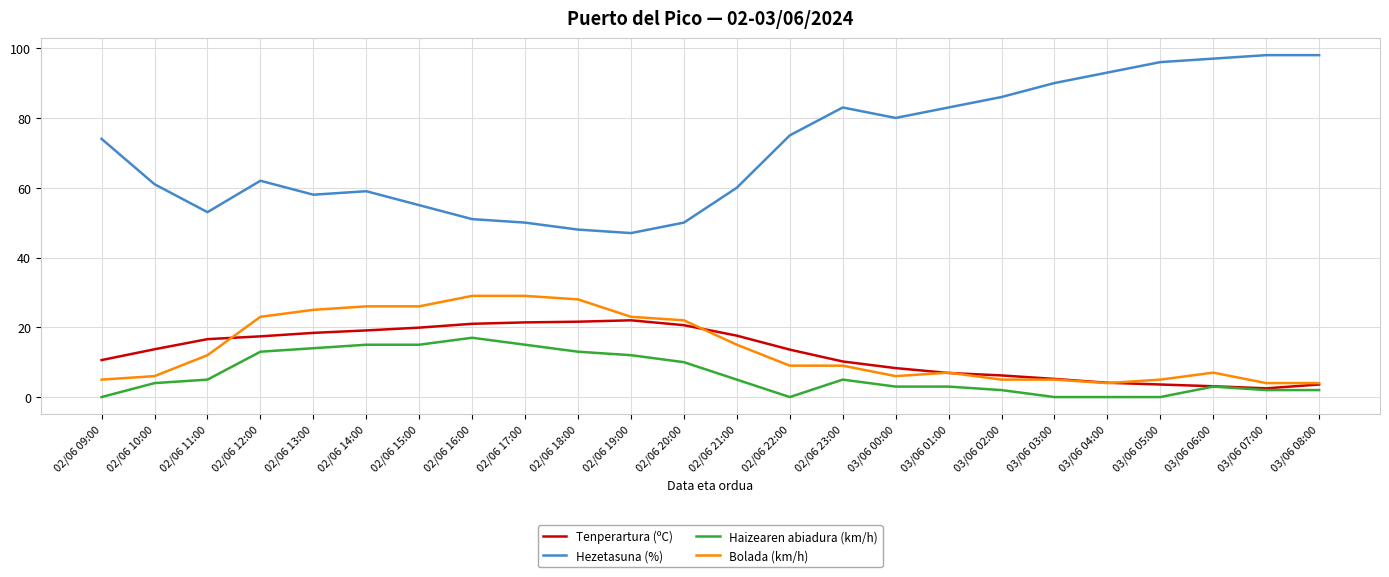

What is the spread (max minus min) of values at 02/06 10:00?

57.0